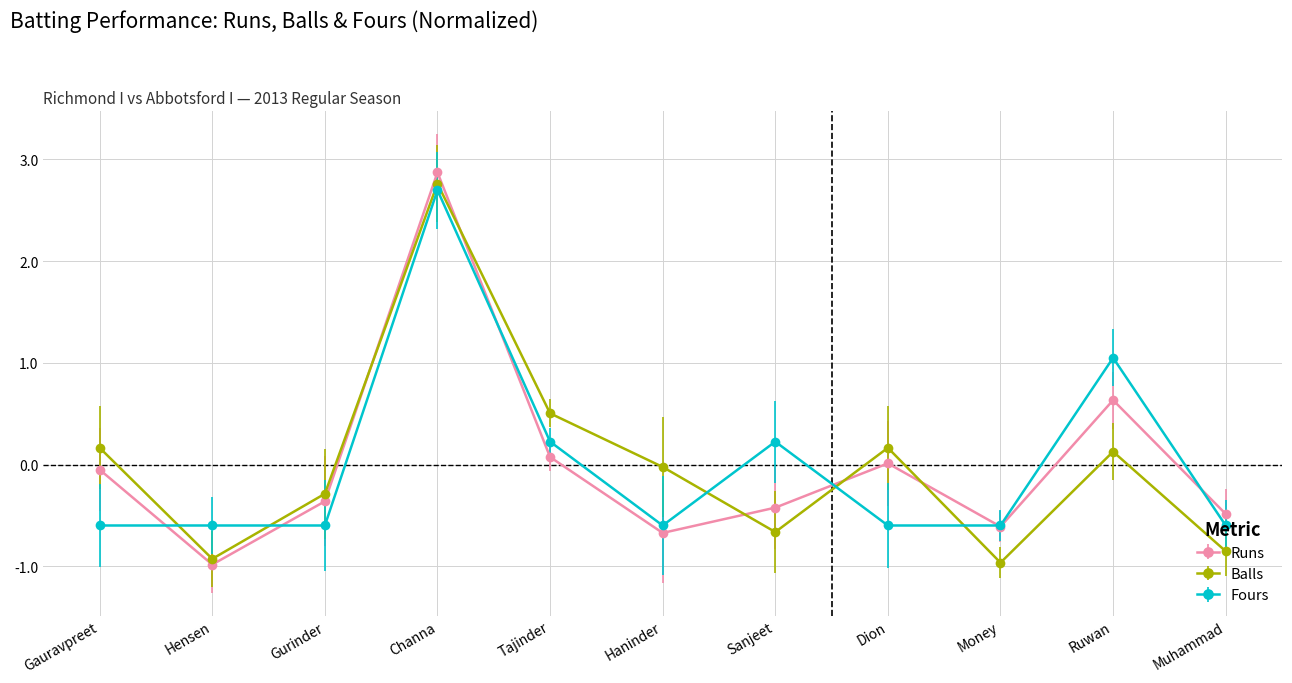

How many lines are shown in the chart?

3